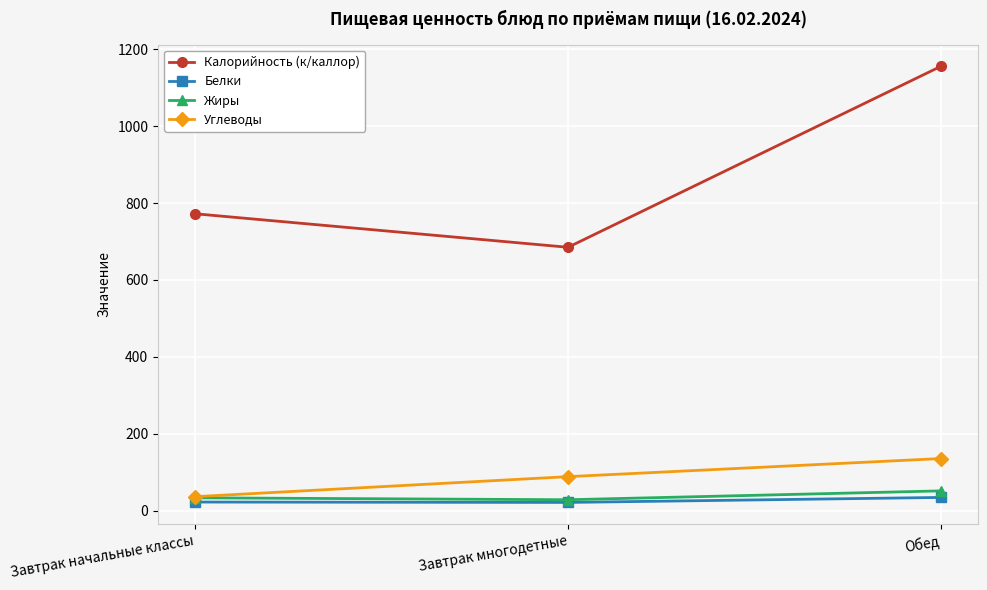

What position from the left is Завтрак многодетные?

2